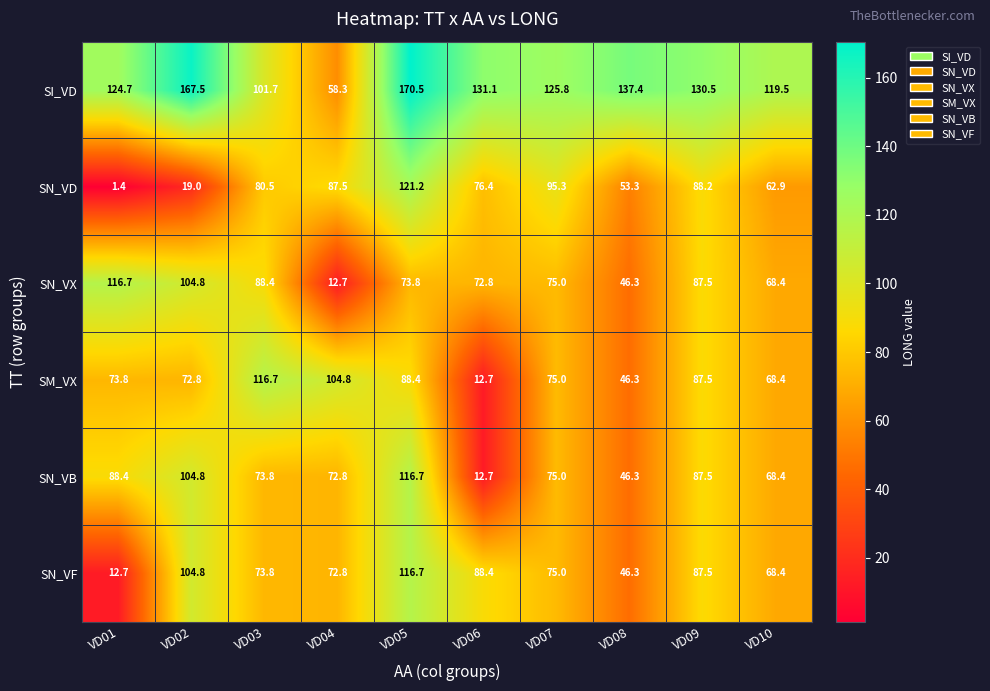

How many data points does each series have?

10